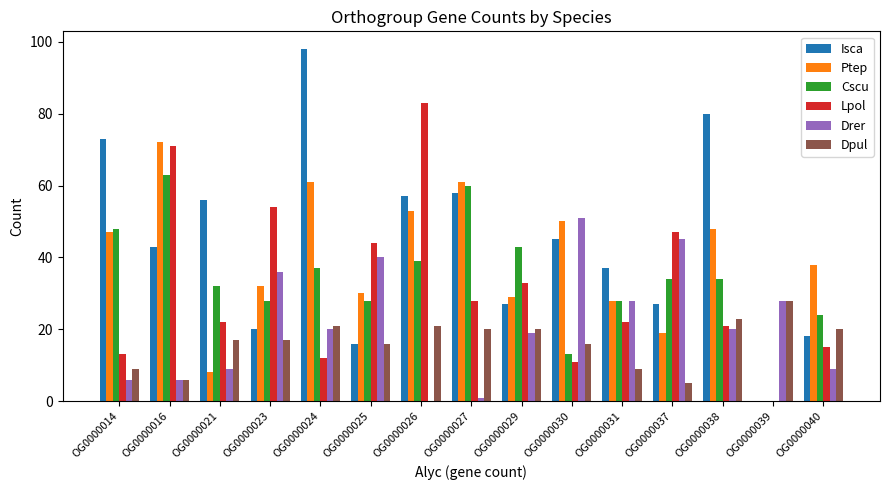

Is it true that Lpol equals 8 at OG0000021?

False